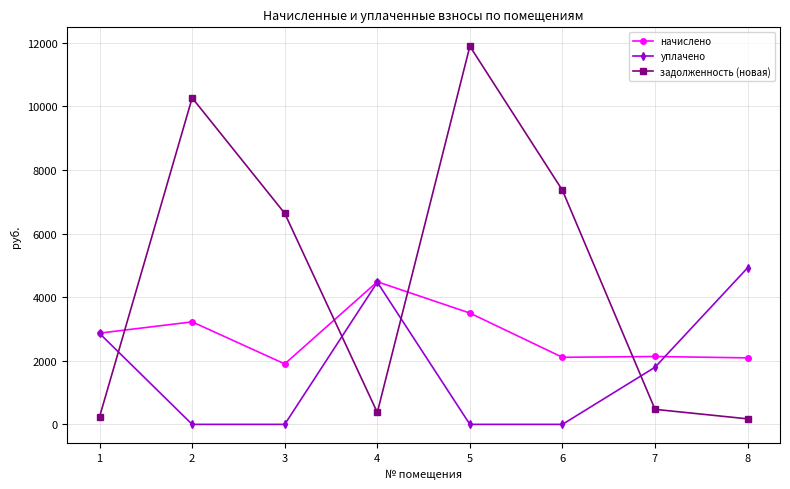

At which category does задолженность (новая) reach its first local peak?

2